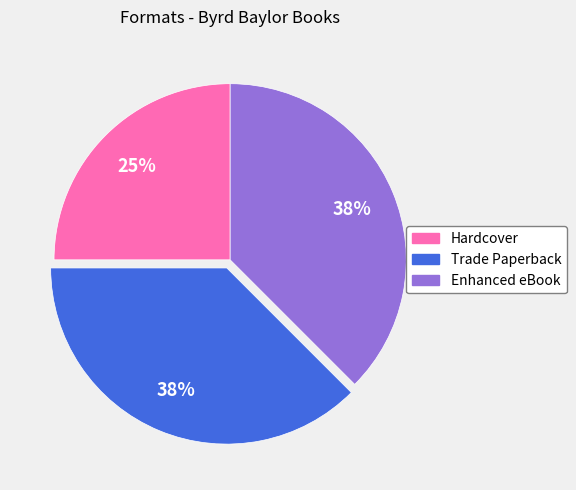

To the nearest percent, what portion does Hardcover represent?

25%